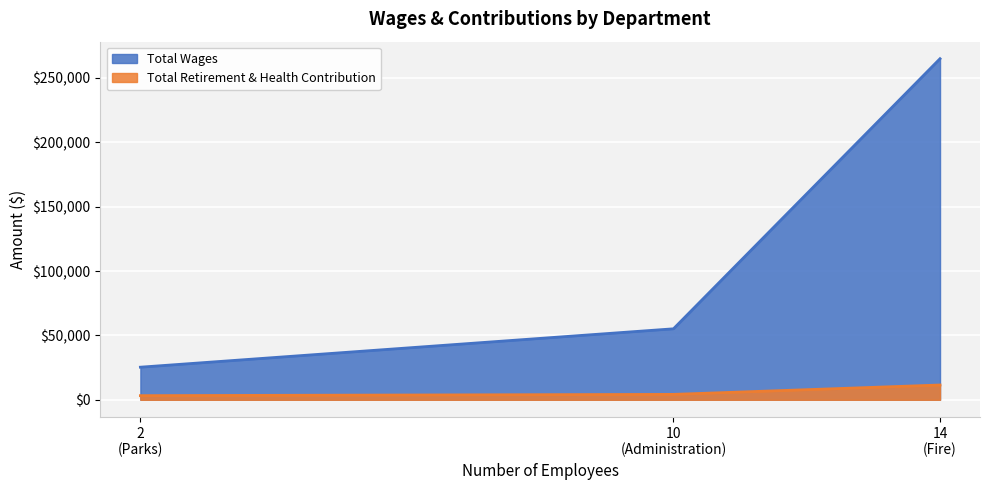

How many lines are shown in the chart?

2